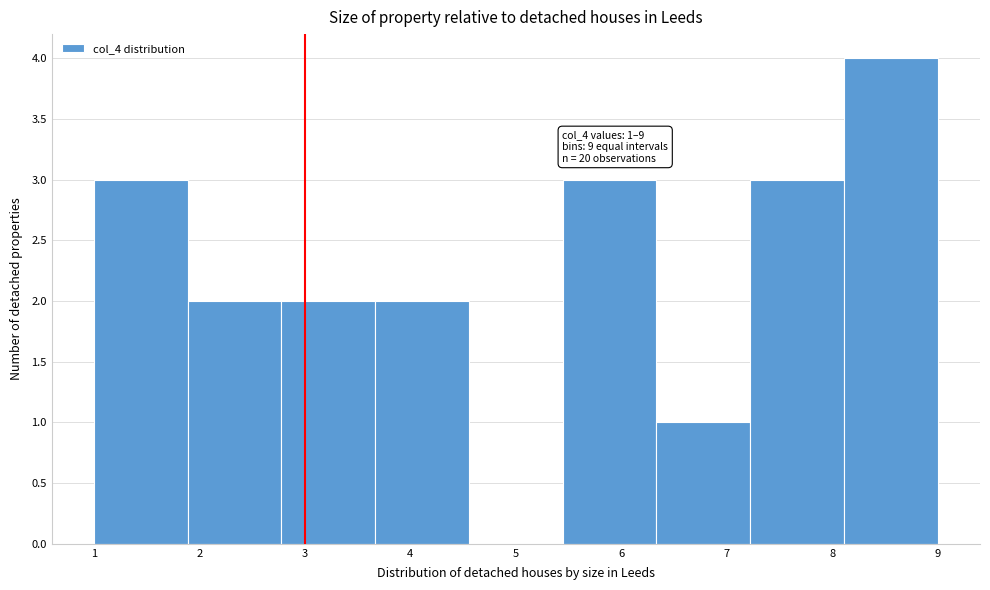

Over which range of the x-axis is the bar tallest?

8.1 to 9.0